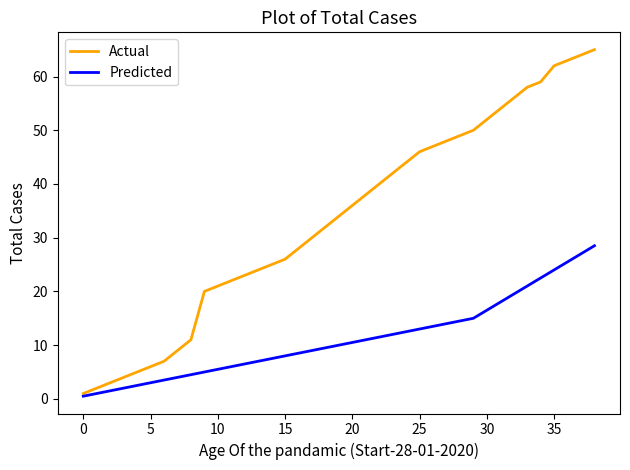

Which series has the largest total across all categories?

Actual